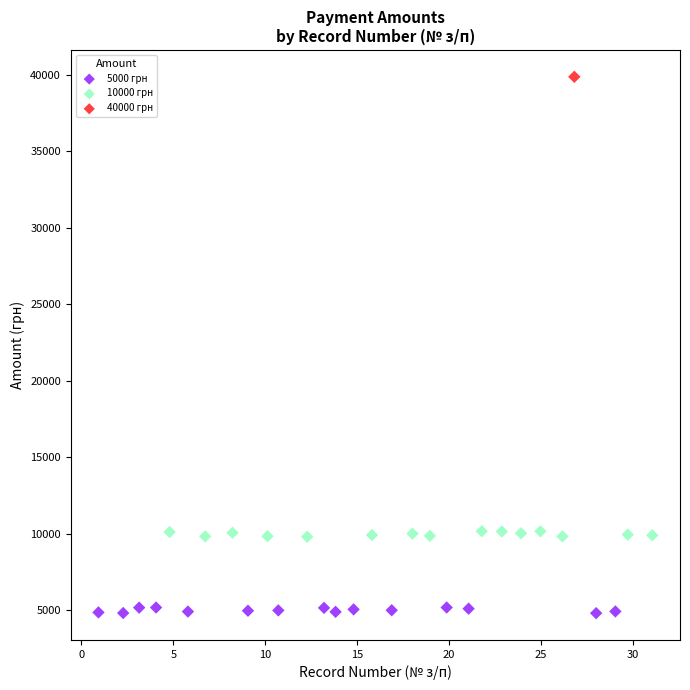

Which series reaches the maximum Y coordinate?

40000 грн